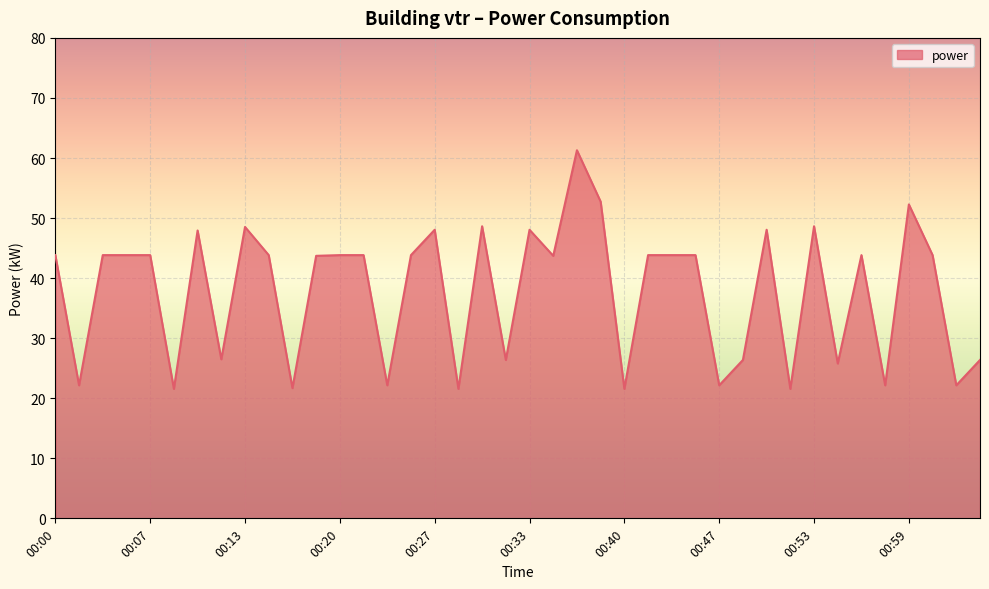

What is the greatest value displayed?

61.3